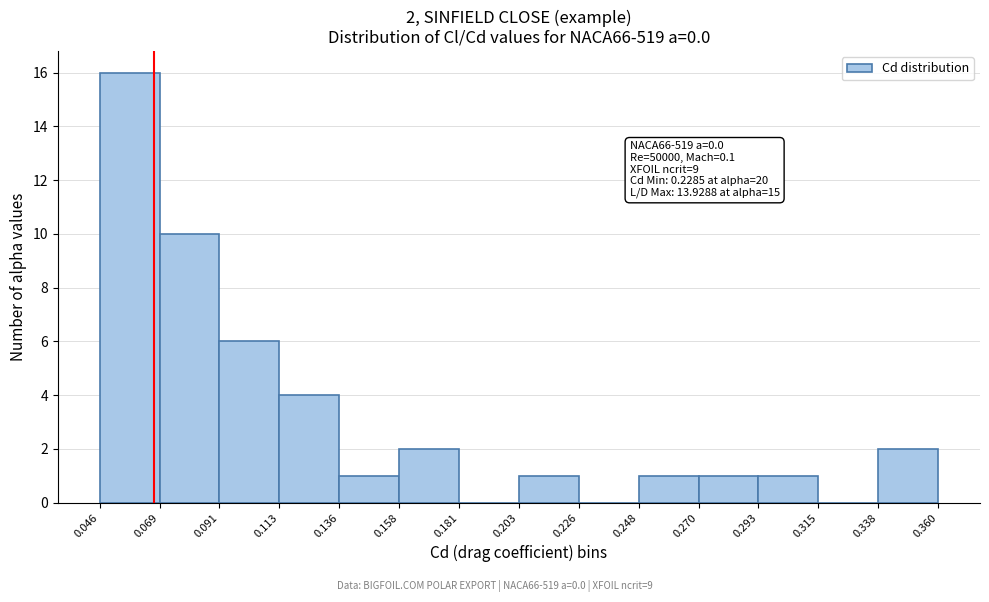

Over which range of the x-axis is the bar tallest?

0.046 to 0.069